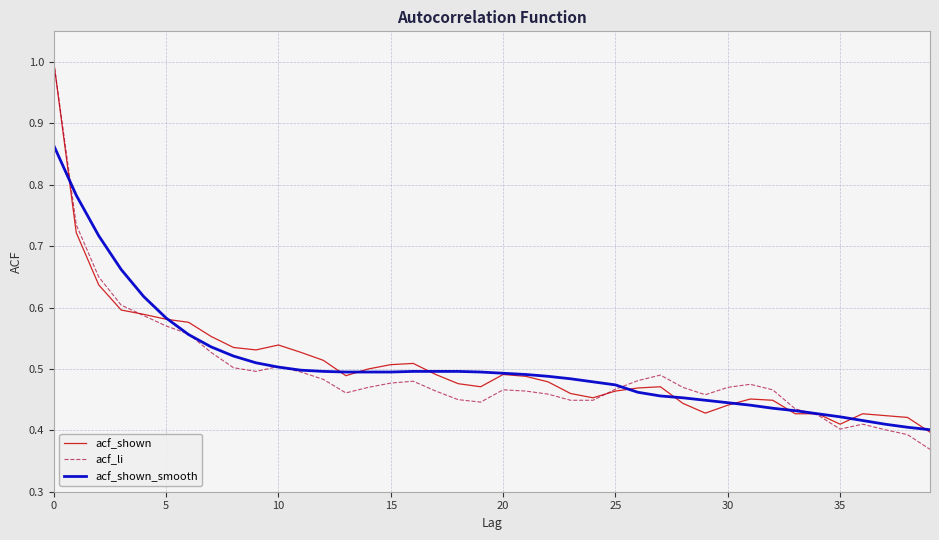

Count the number of categories in the chart.

40